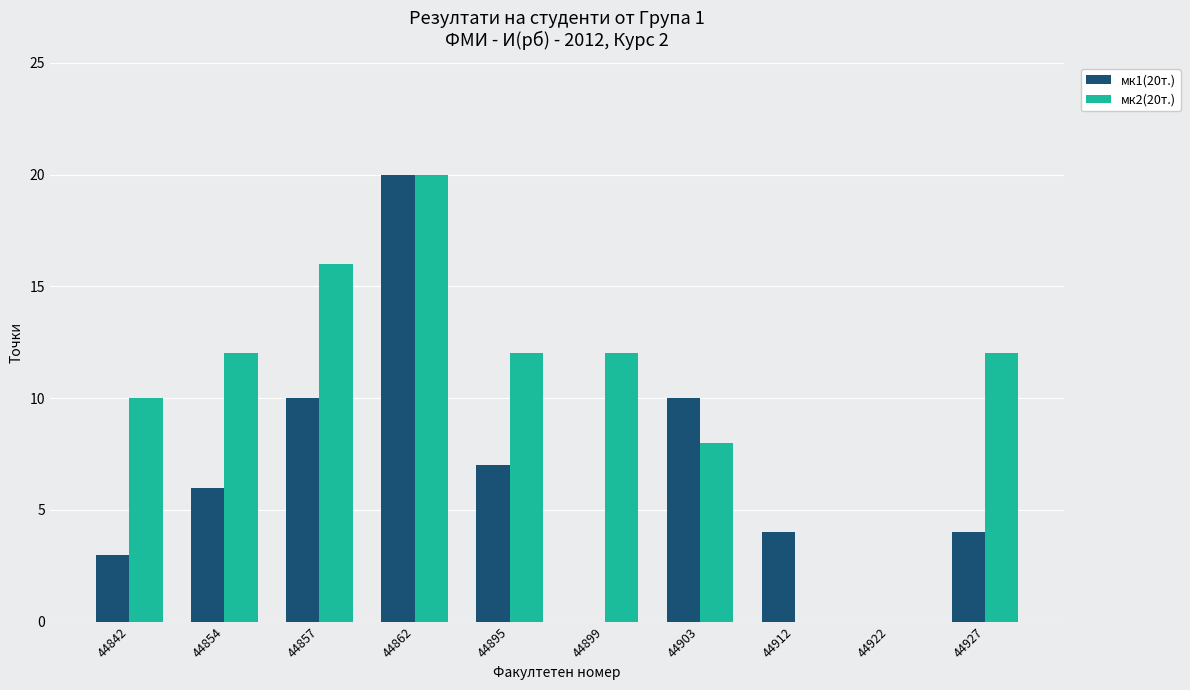

Which series has the largest total across all categories?

мк2(20т.)